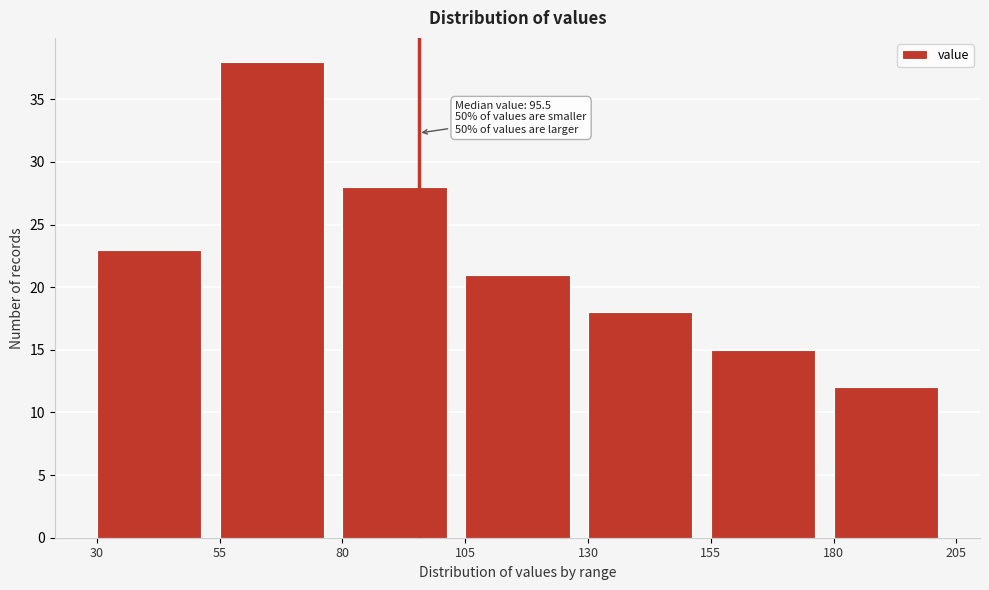

Which range on the x-axis has the tallest bar?

55 to 80